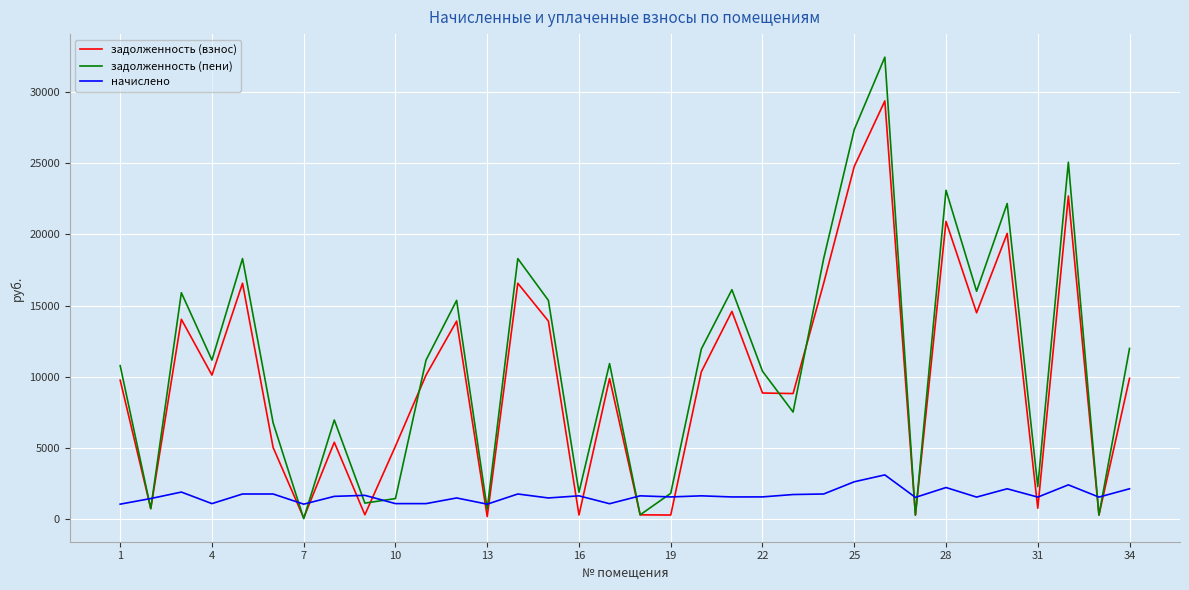

True or false: задолженность (взнос) and начислено intersect in this chart.

True